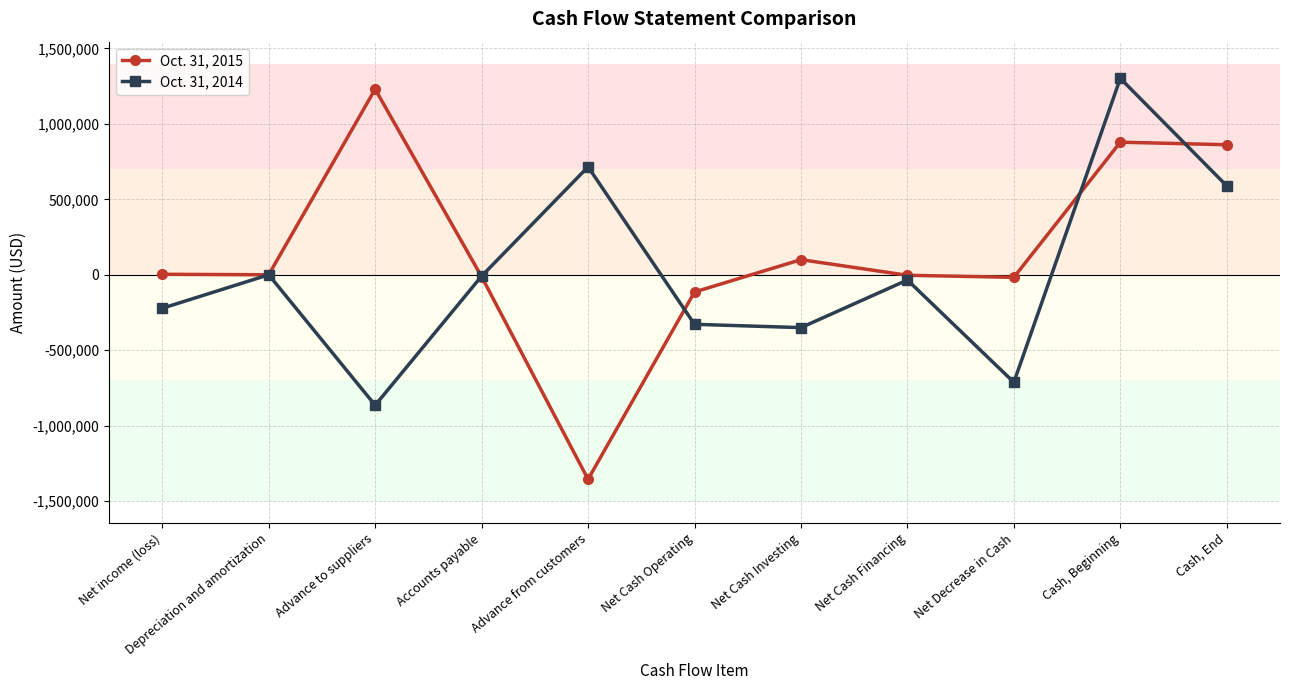

Which series has the largest total across all categories?

Oct. 31, 2015